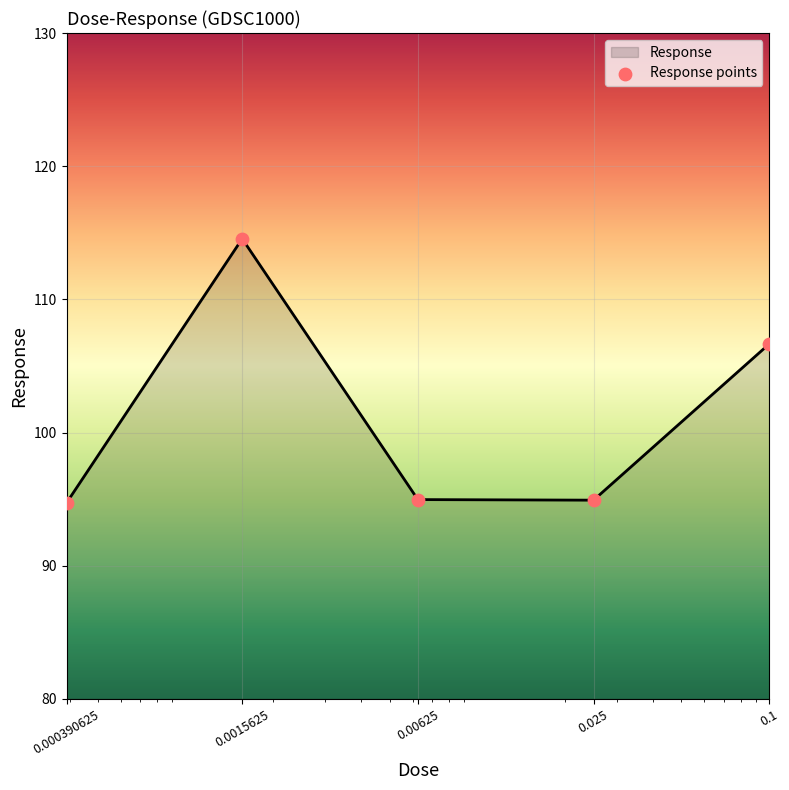

What is the average value?

101.2